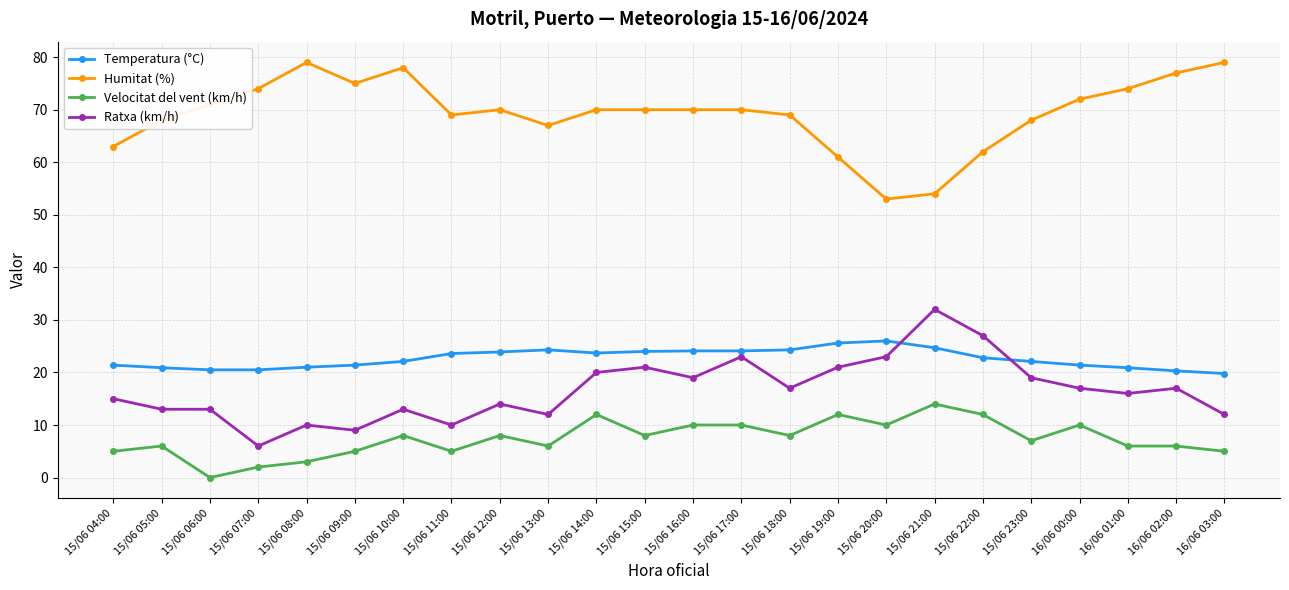

What is the value of the Humitat (%) point at the 13th from the left?

70.0